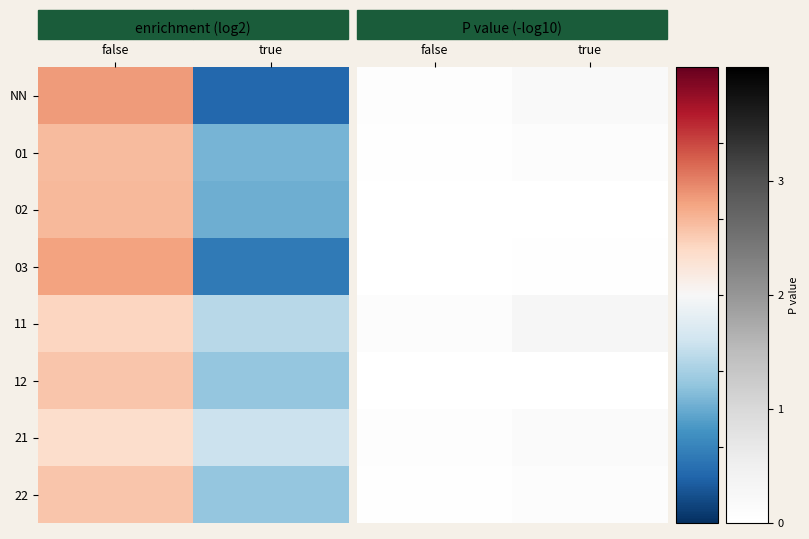

The 11 series shows 0.1 at false. True or false?

False